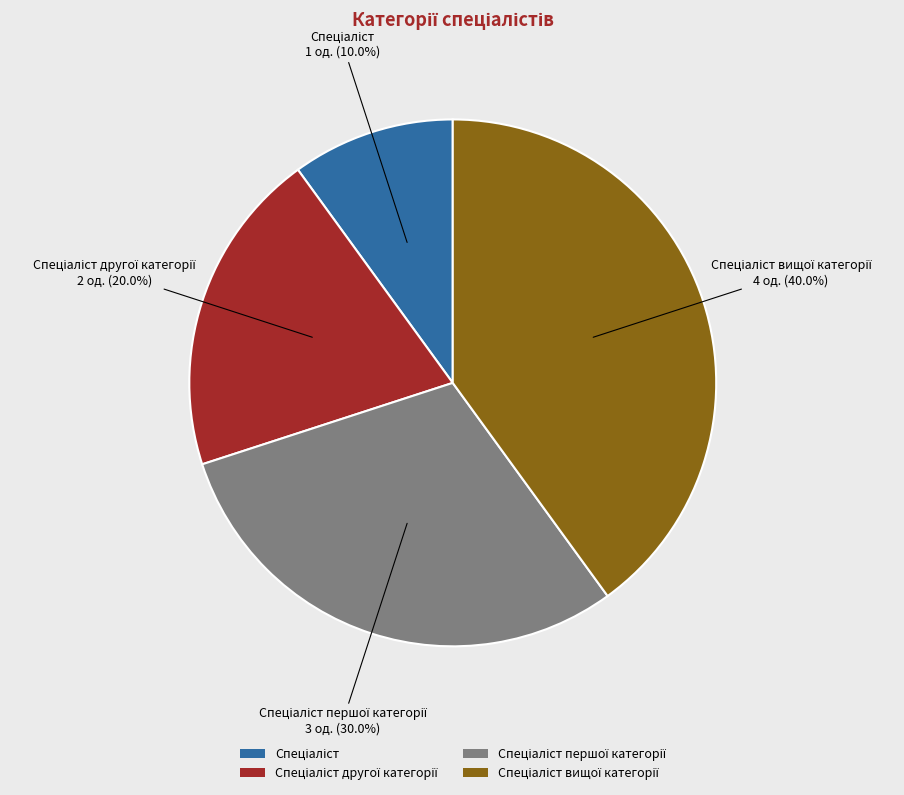

Rank the categories by value from highest to lowest.

Спеціаліст вищої категорії, Спеціаліст першої категорії, Спеціаліст другої категорії, Спеціаліст